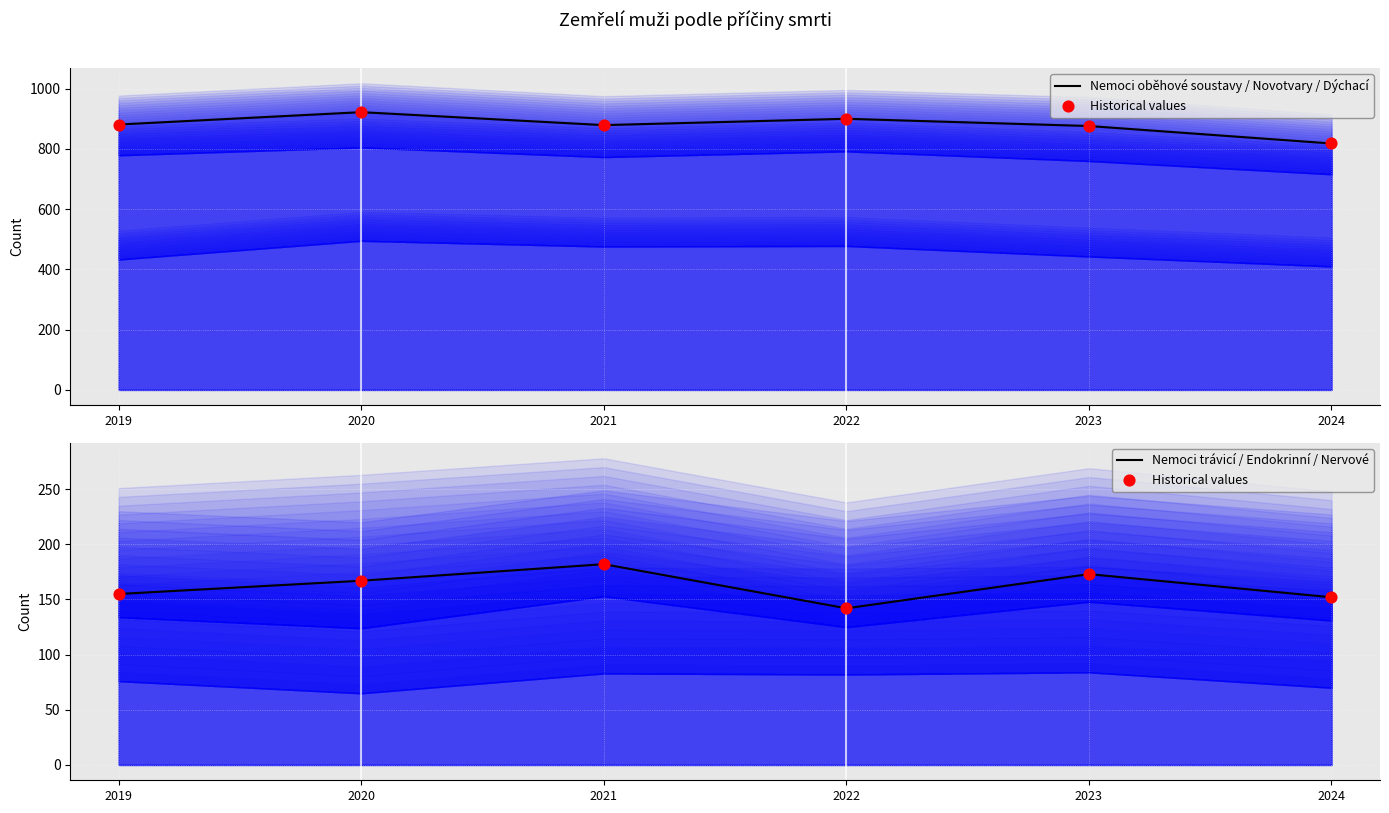

What is the total value across all series at 2023?

1222